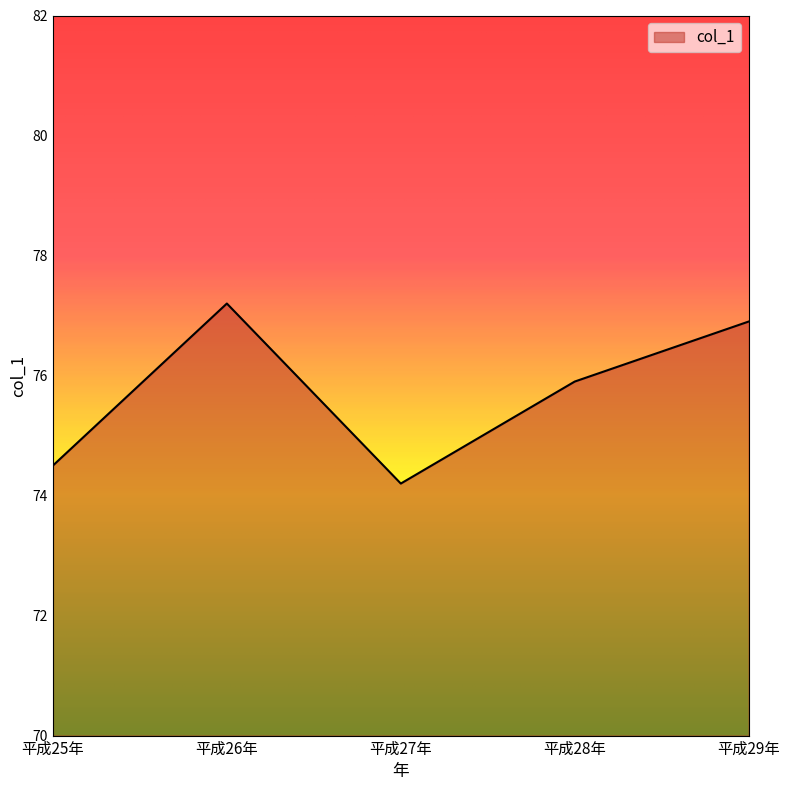

How many categories are shown in the chart?

5